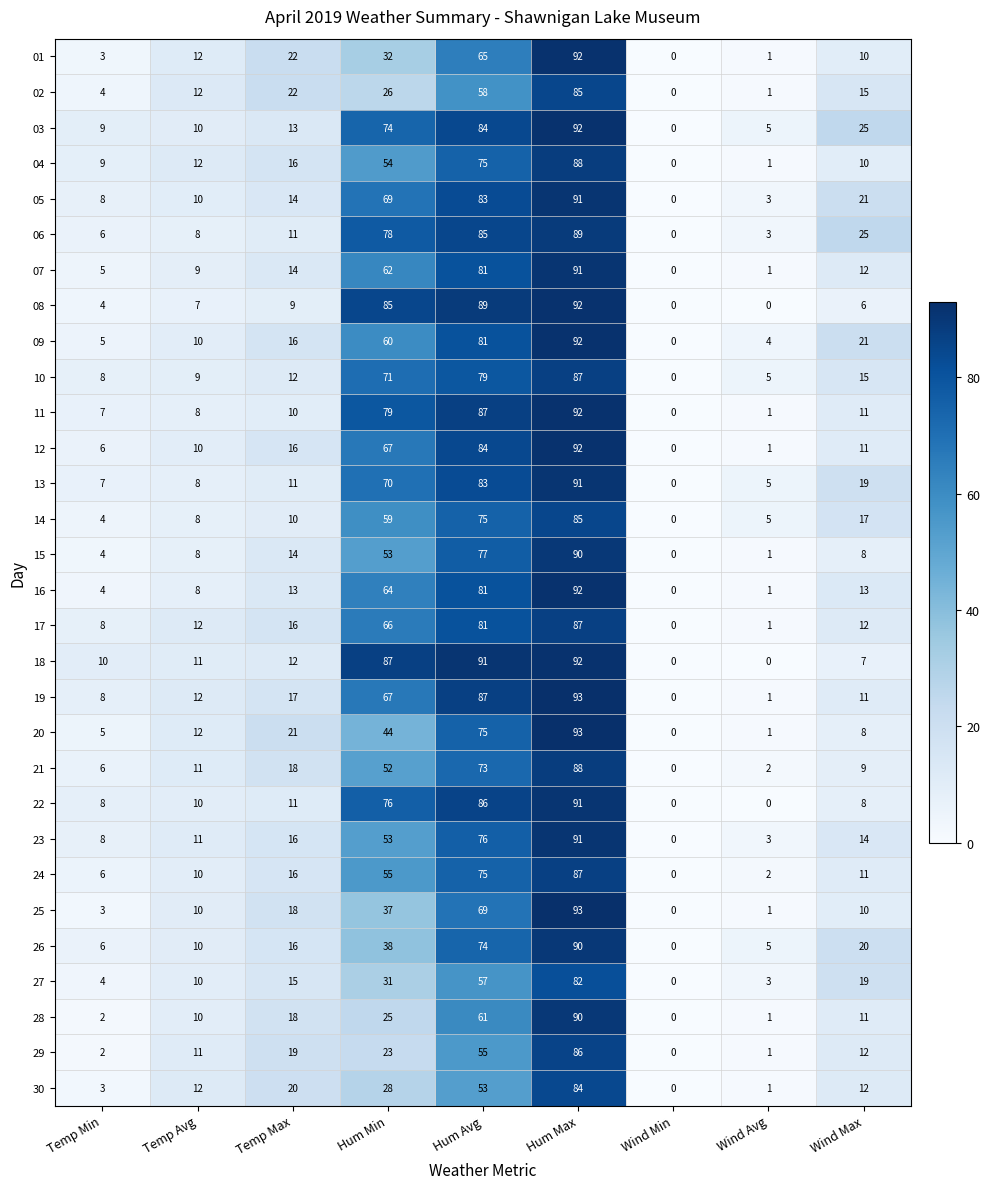

Which category has the lowest value in the 15 series?

Wind Min